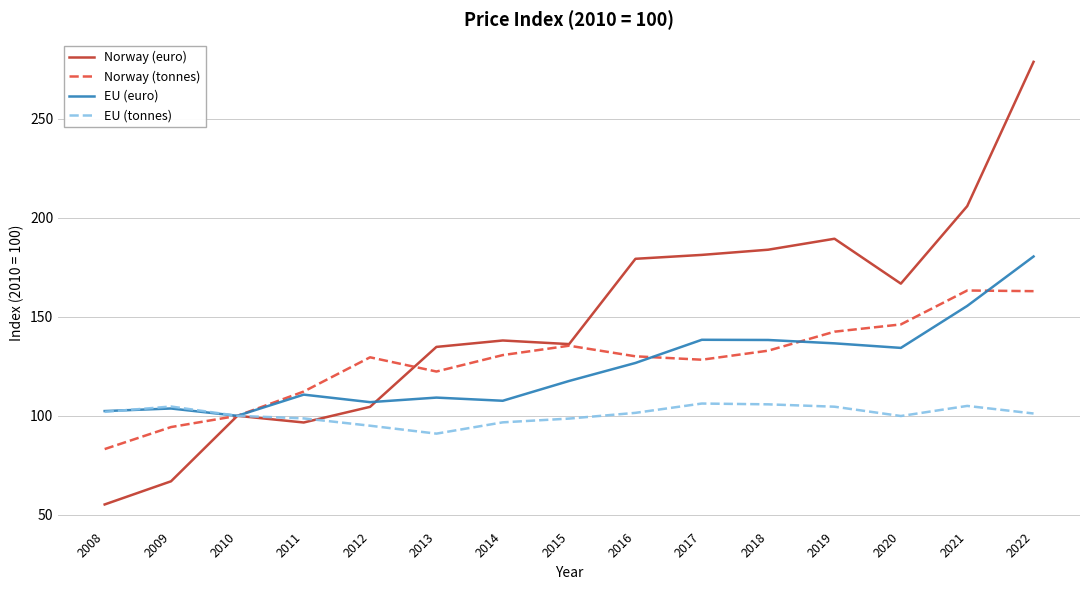

What is the spread (max minus min) of values at 2008?

47.2